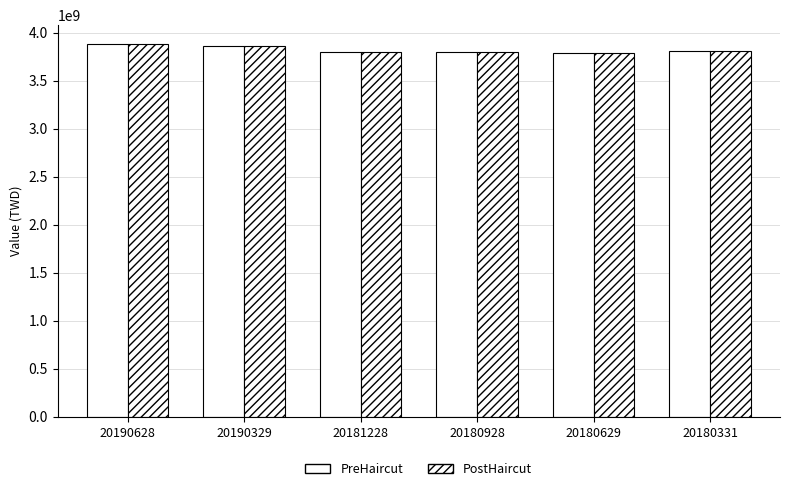

Are the bars grouped side by side (vs. stacked)?

Yes